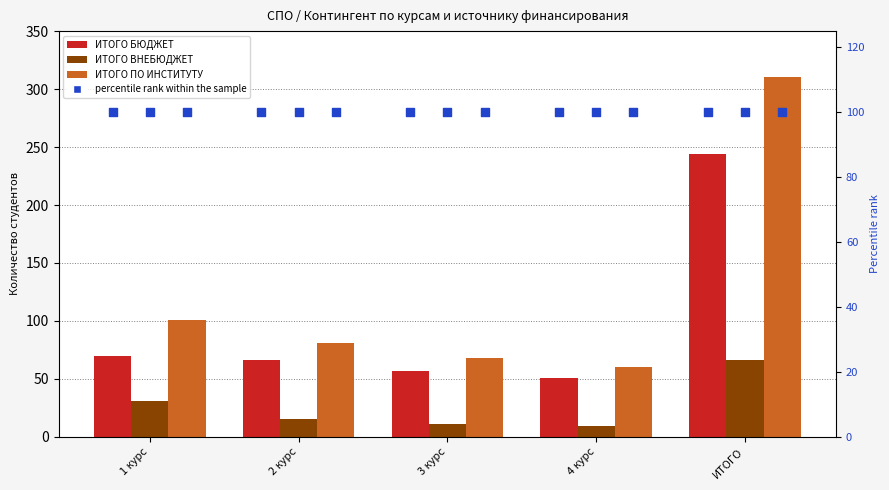

What is the total value across all series at 3 курс?

436